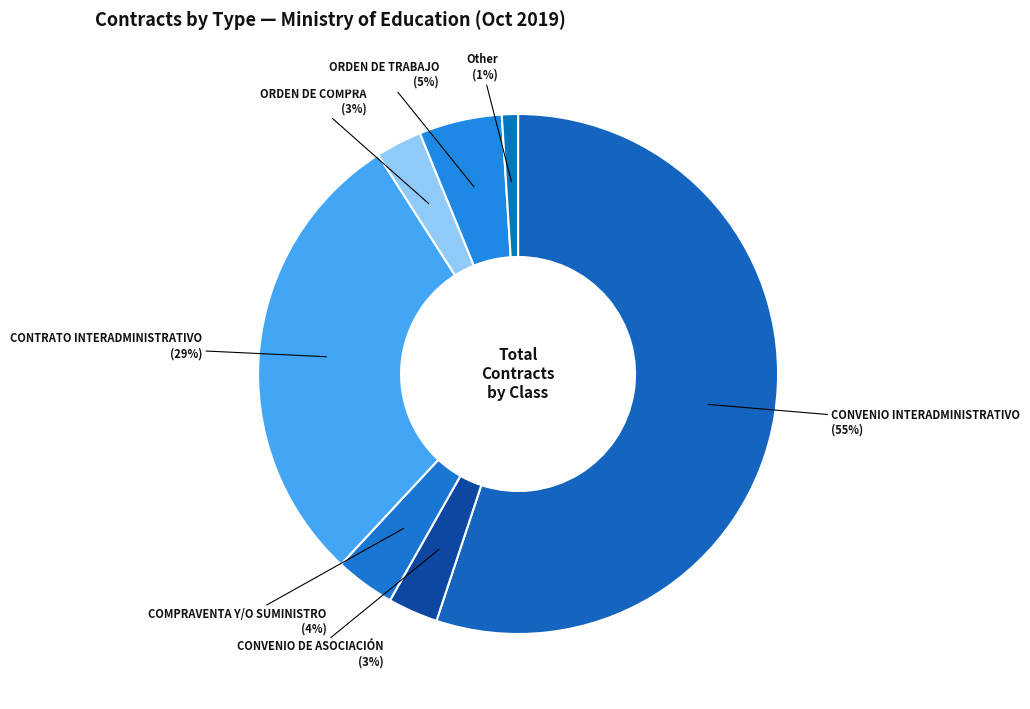

True or false: ORDEN DE TRABAJO accounts for 16% of the total.

False